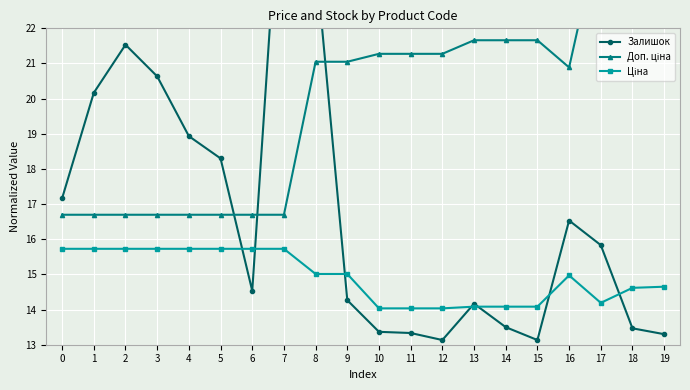

How many categories are shown in the chart?

20